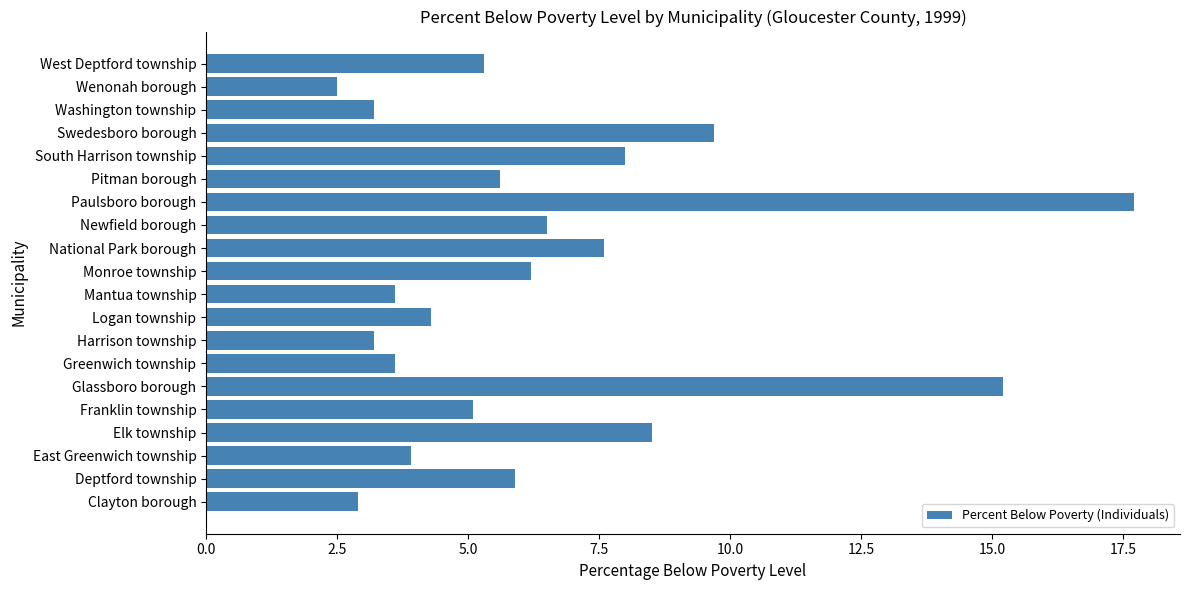

What is the difference between the maximum and minimum values?

15.2